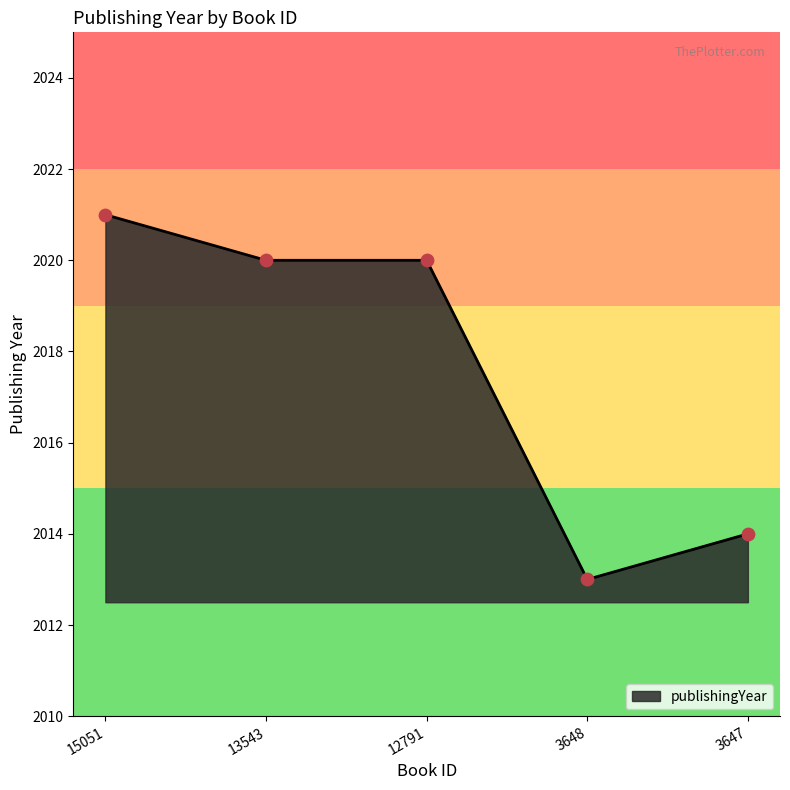

What is the change in value from 13543 to 3648?

-7